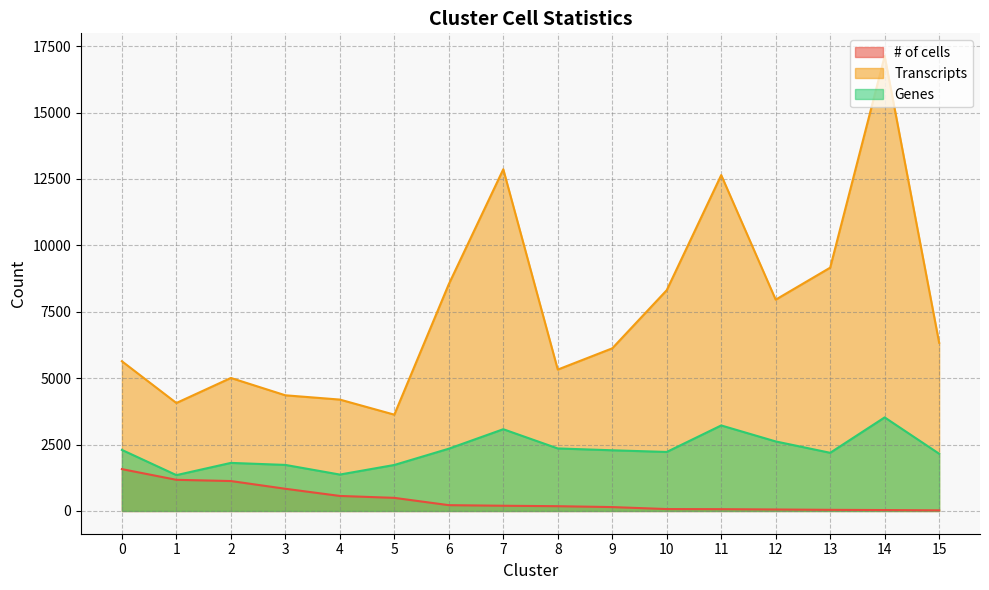

What is the highest value of the Transcripts series?

17125